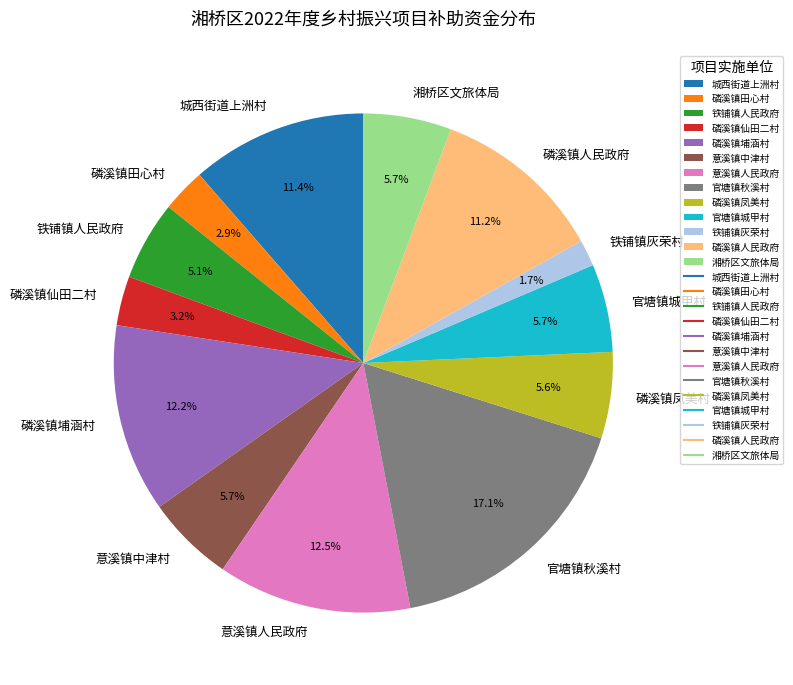

To the nearest percent, what is the average slice percentage?

8%